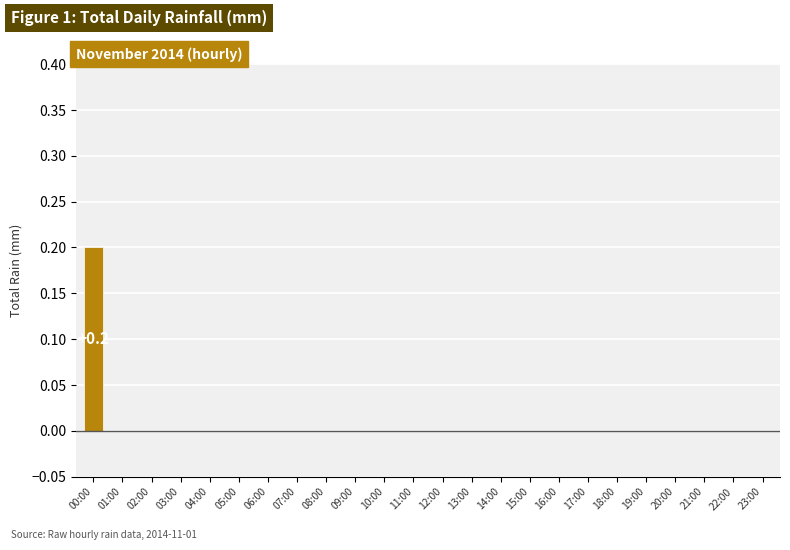

The value at 05:00 is 0.0. True or false?

True